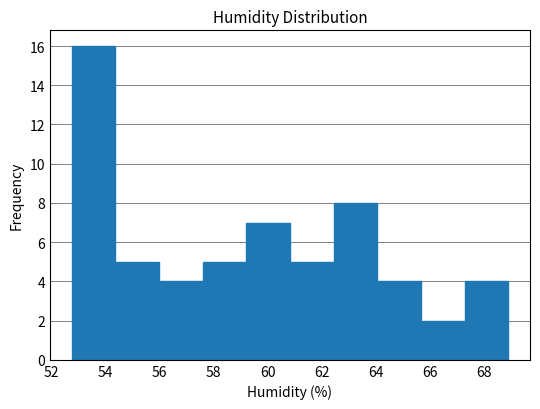

Reading left to right, transcribe this chart: for each bar, give the range it covers on the x-axis and its height. Neither the bar edges nor the heights are printed on the chart, so give them approximately, as read against the axes.

52.8 to 54.4: 16
54.4 to 56.0: 5
56.0 to 57.6: 4
57.6 to 59.2: 5
59.2 to 60.8: 7
60.8 to 62.4: 5
62.4 to 64.0: 8
64.0 to 65.6: 4
65.6 to 67.2: 2
67.2 to 69.0: 4